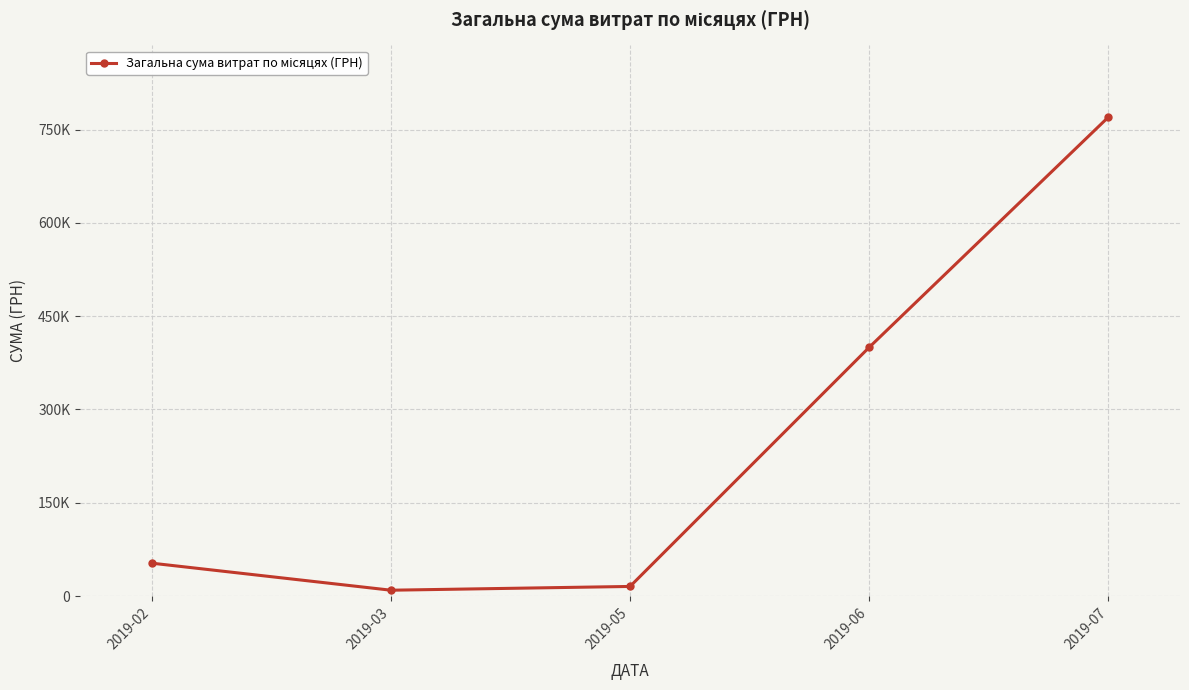

The value at 2019-03 is 5857.3. True or false?

False